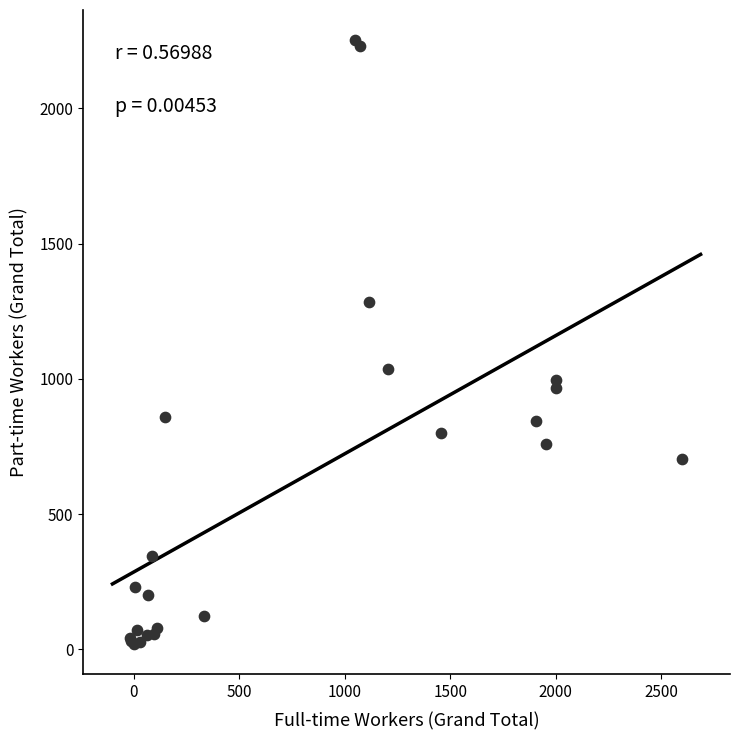

What Y value in the scatter plot is closest to 1135?

1035.6